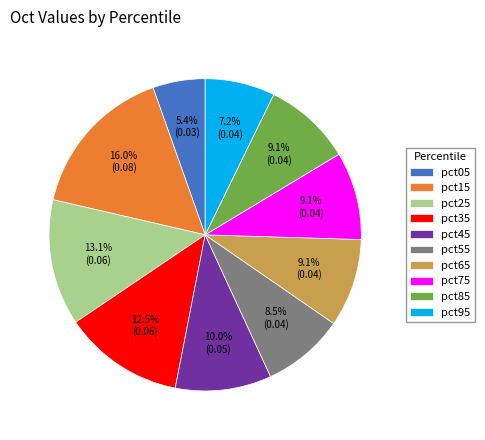

Which slice is the largest?

pct15